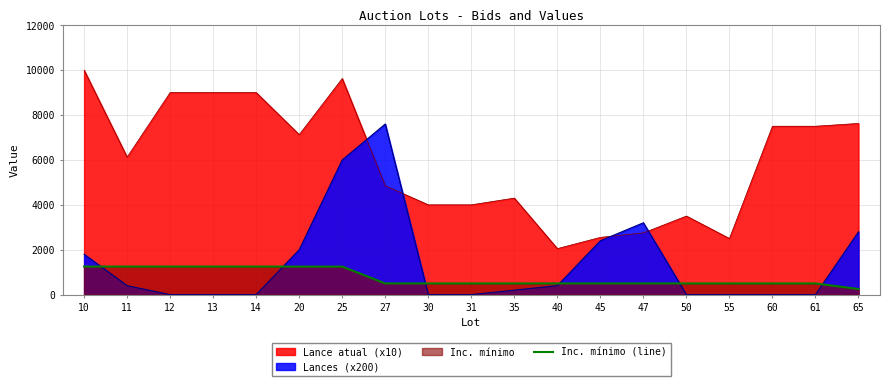

Reading left to right, extract all data points from this chart.

10=1250	11=1250	12=1250	13=1250	14=1250	20=1250	25=1250	27=500	30=500	31=500	35=500	40=500	45=500	47=500	50=500	55=500	60=500	61=500	65=250